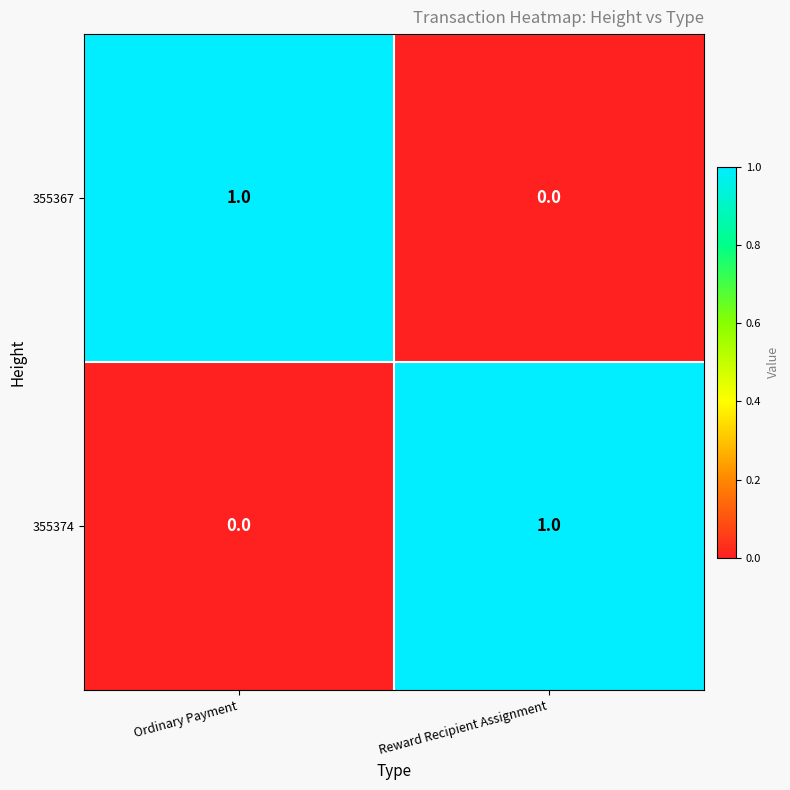

At which label does 355374 reach its minimum?

Ordinary Payment